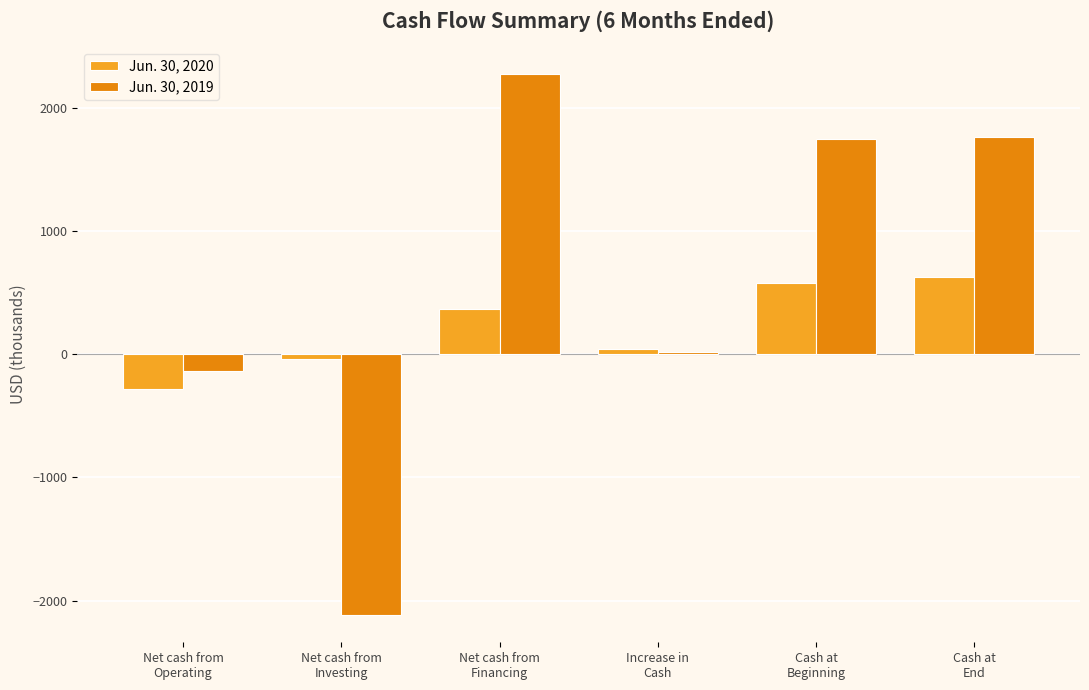

Is it true that Jun. 30, 2020 equals 579 at Cash at
Beginning?

True